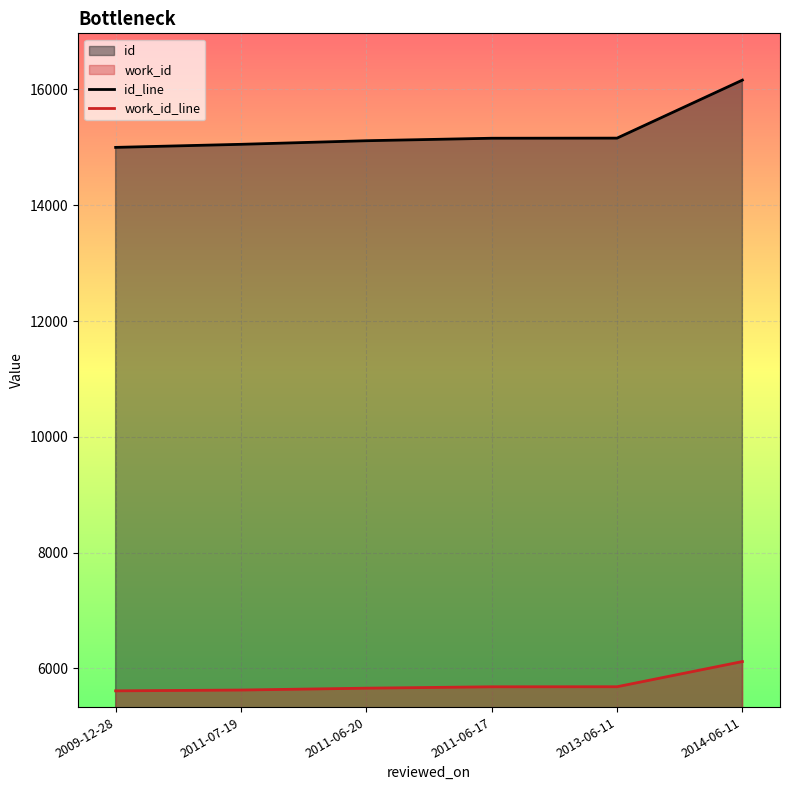

What is the label of the 4th point from the left?

2011-06-17